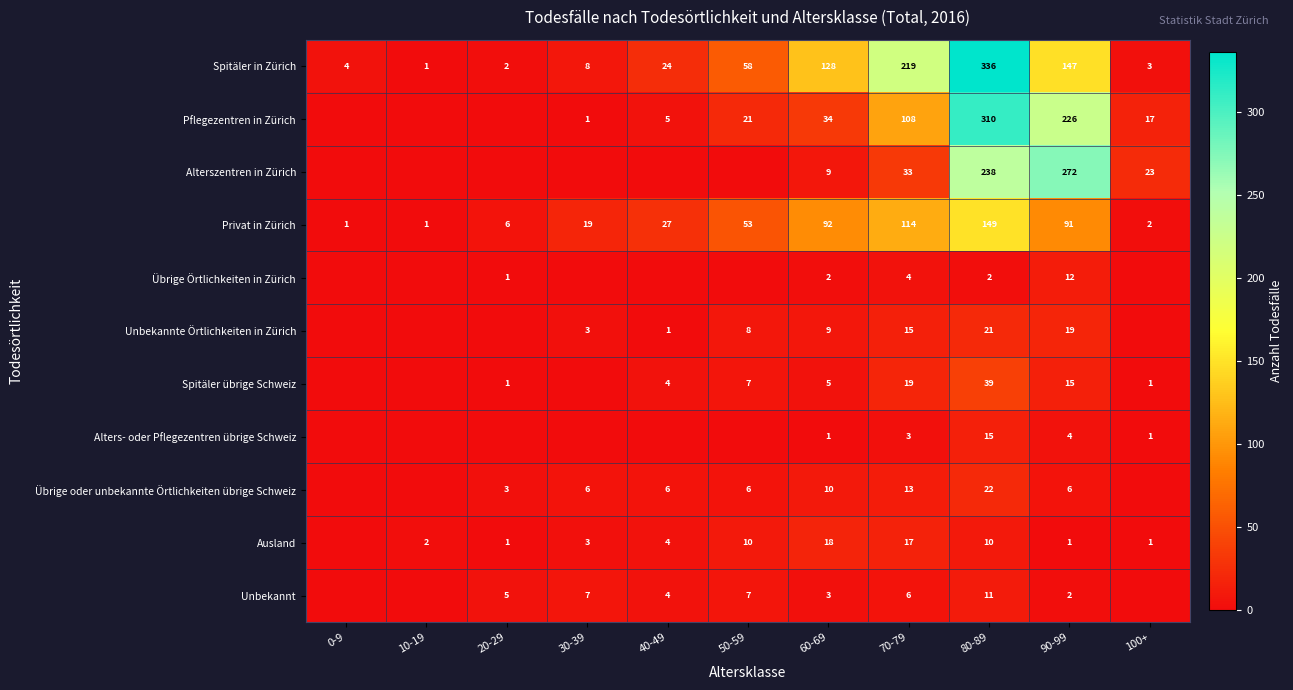

At how many categories does at least one series exceed 176?

3